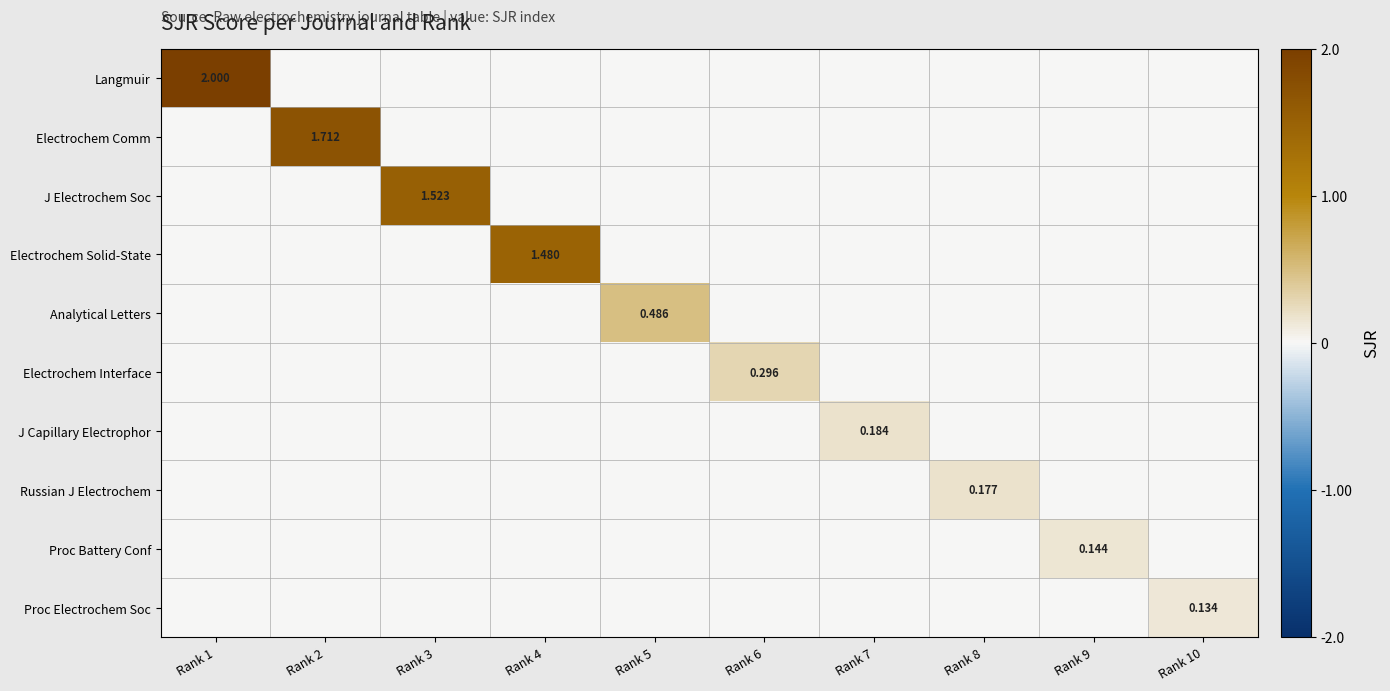

The value of Electrochem Comm at Rank 1 is -0.9. True or false?

False